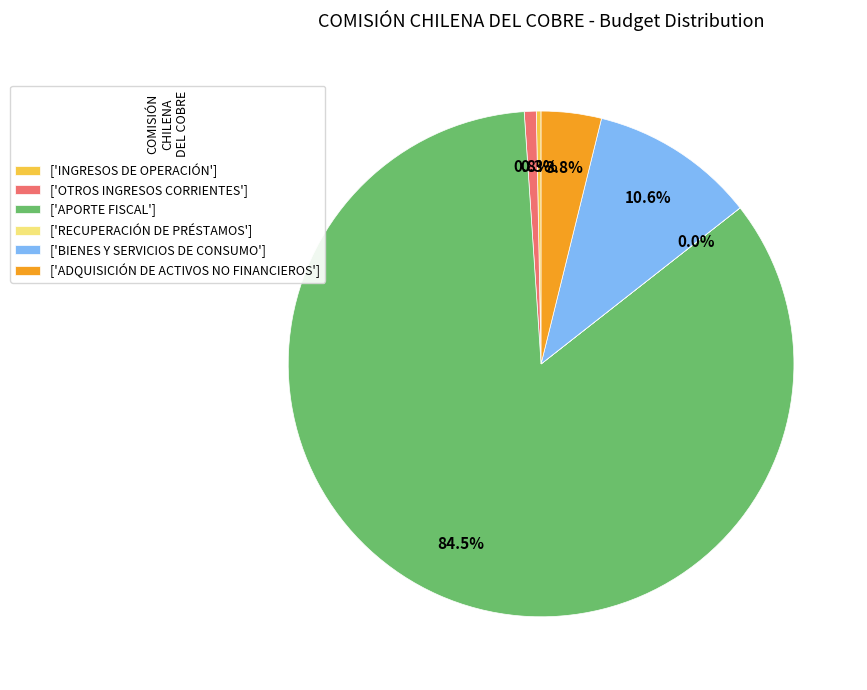

What portion of the pie excludes ['BIENES Y SERVICIOS DE CONSUMO']?

89.4%